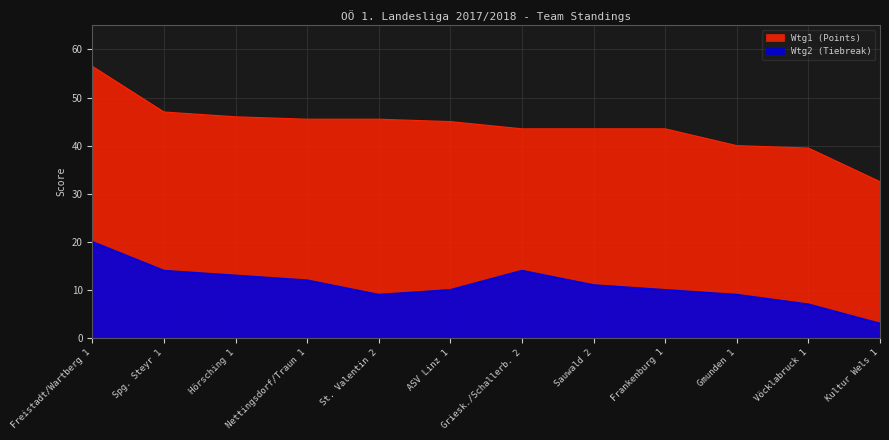

In Wtg2 (Tiebreak), how many points are higher than both neighbors (excluding endpoints)?

1